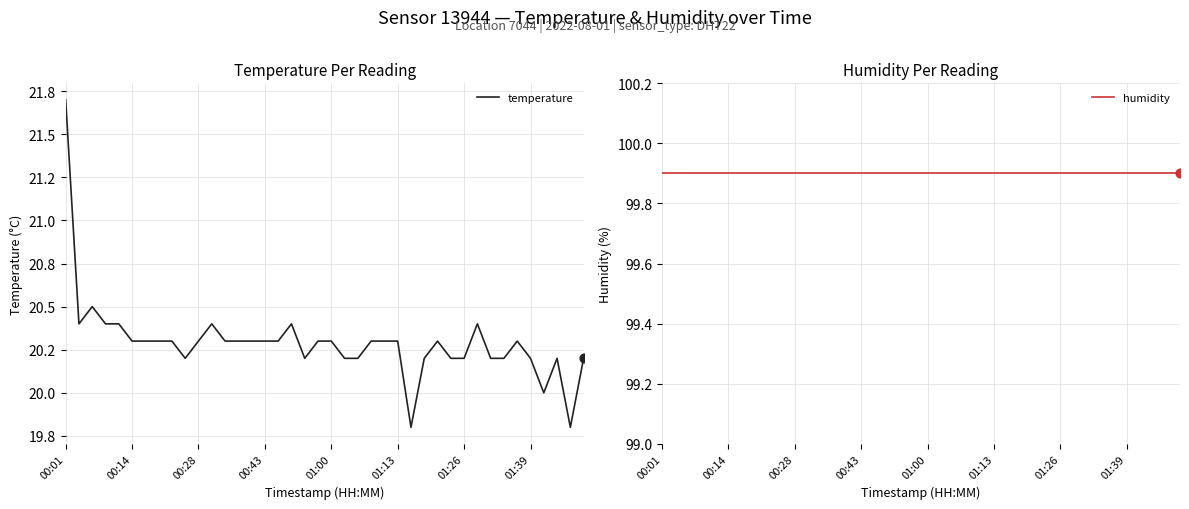

Which series has the widest spread of Y values?

temperature